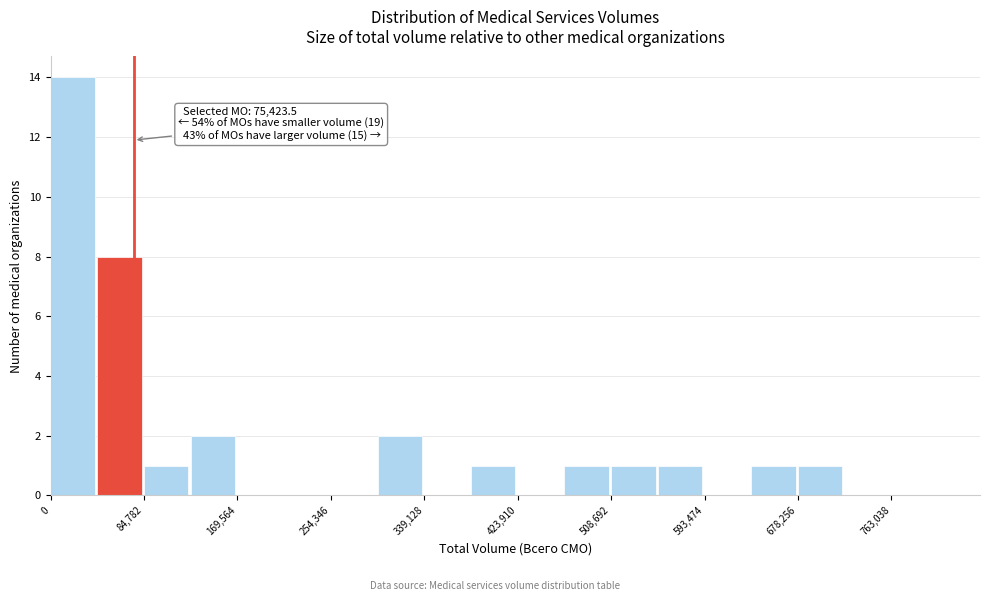

Over which range of the x-axis is the bar tallest?

0 to 40000